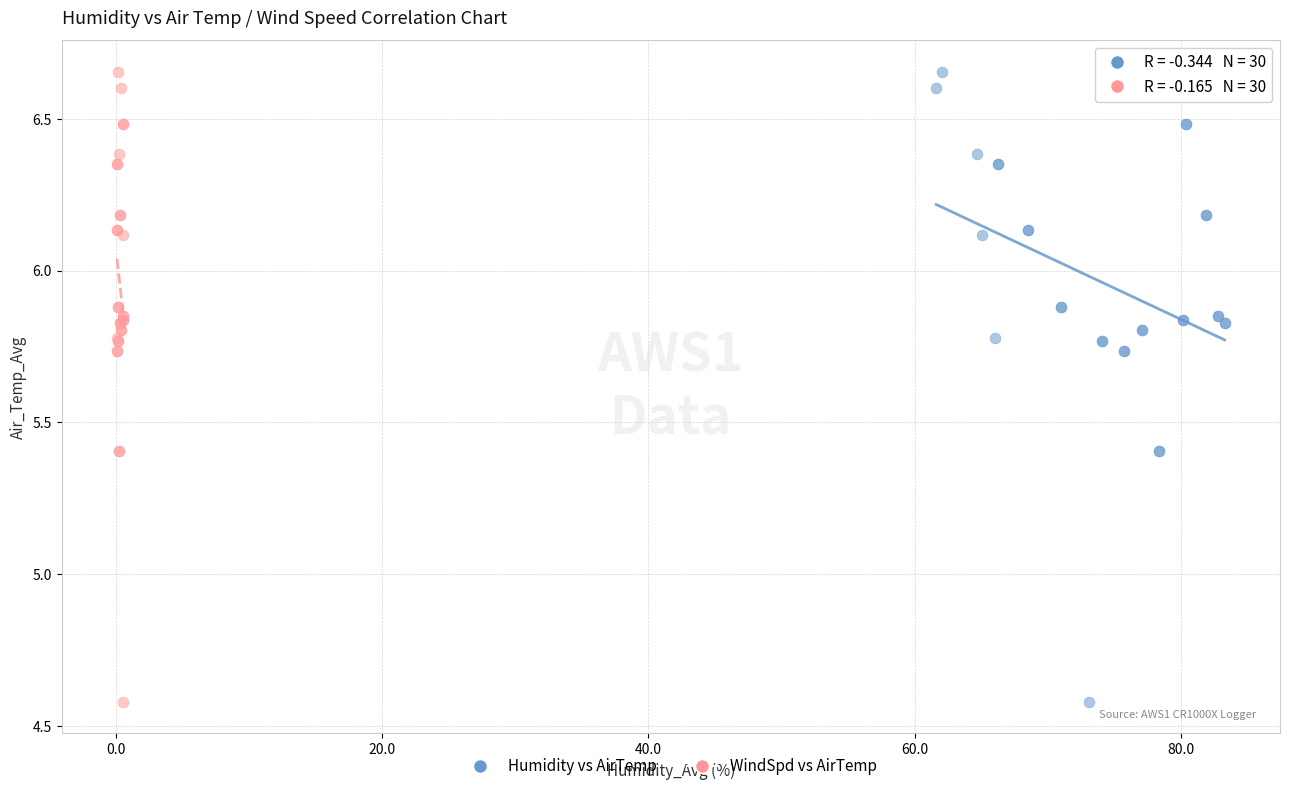

What are all the series names shown in the legend?

Humidity vs AirTemp, WindSpd vs AirTemp